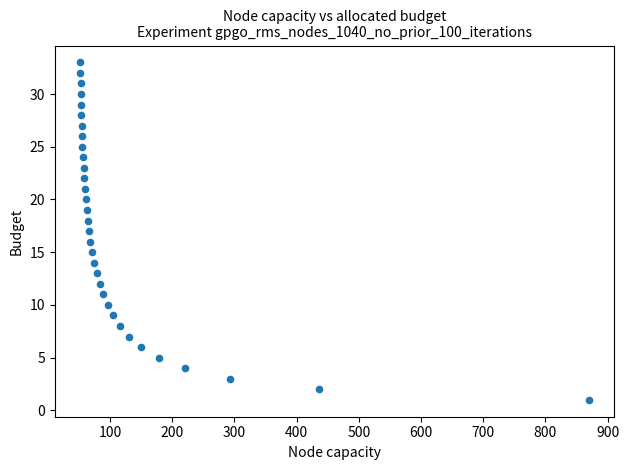

How many data points are displayed?

33